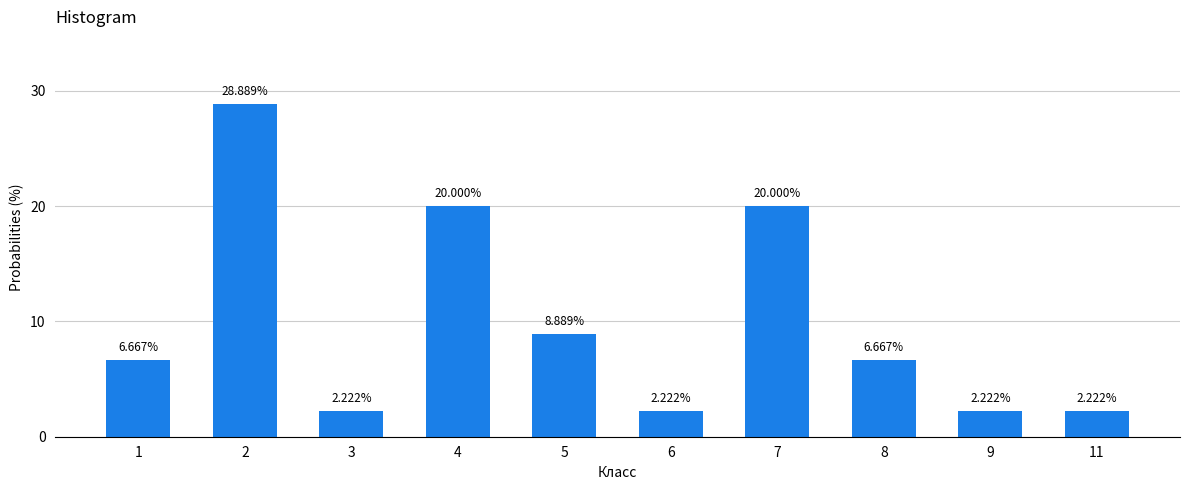

What is the ratio of the value at 5 to the value at 2?

0.3